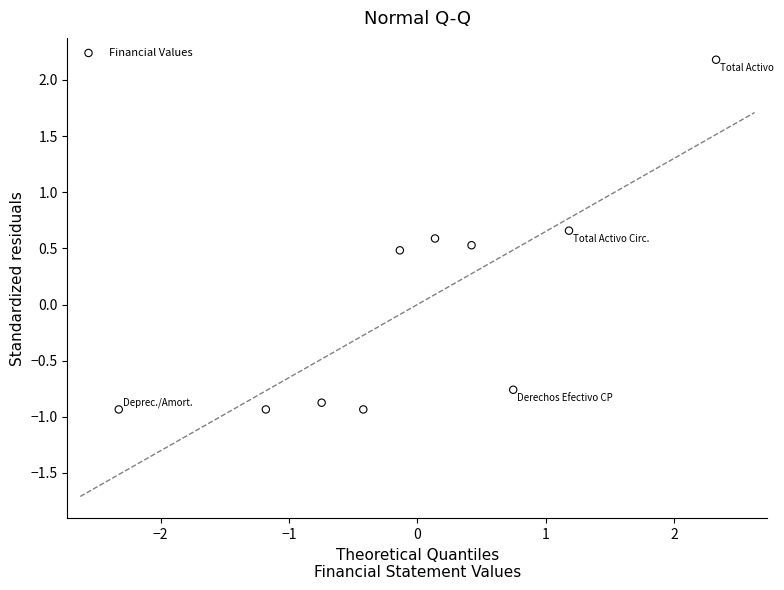

What is the range of Y values (max minus min)?

3.1